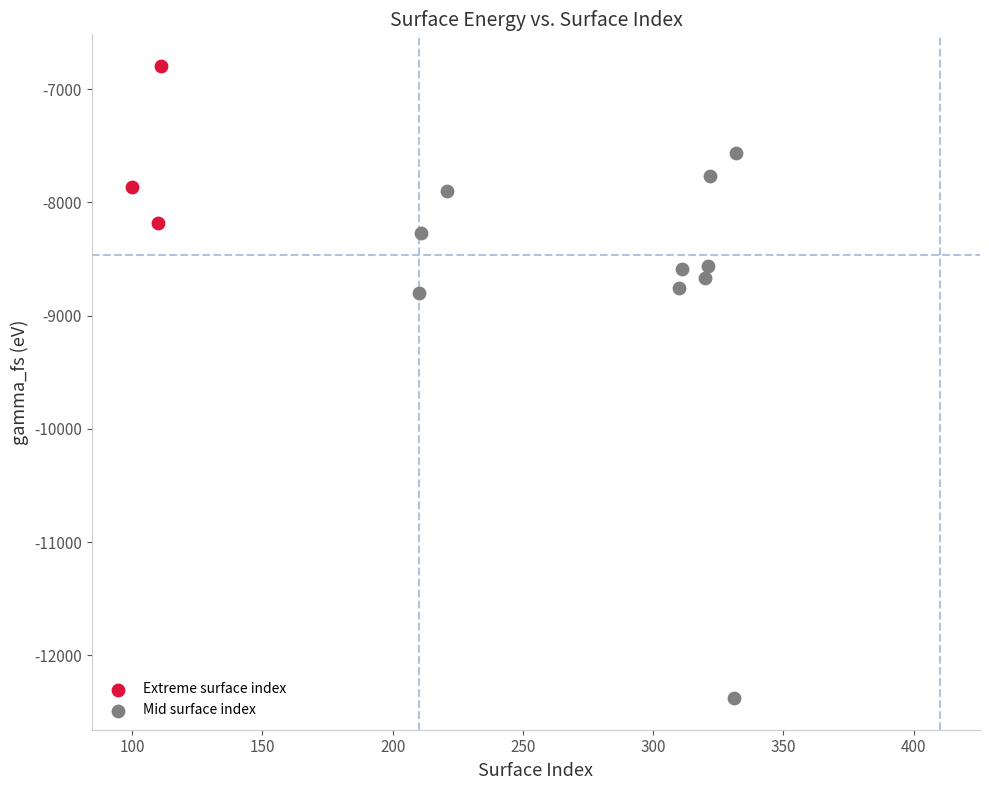

What are all the series names shown in the legend?

Extreme surface index, Mid surface index